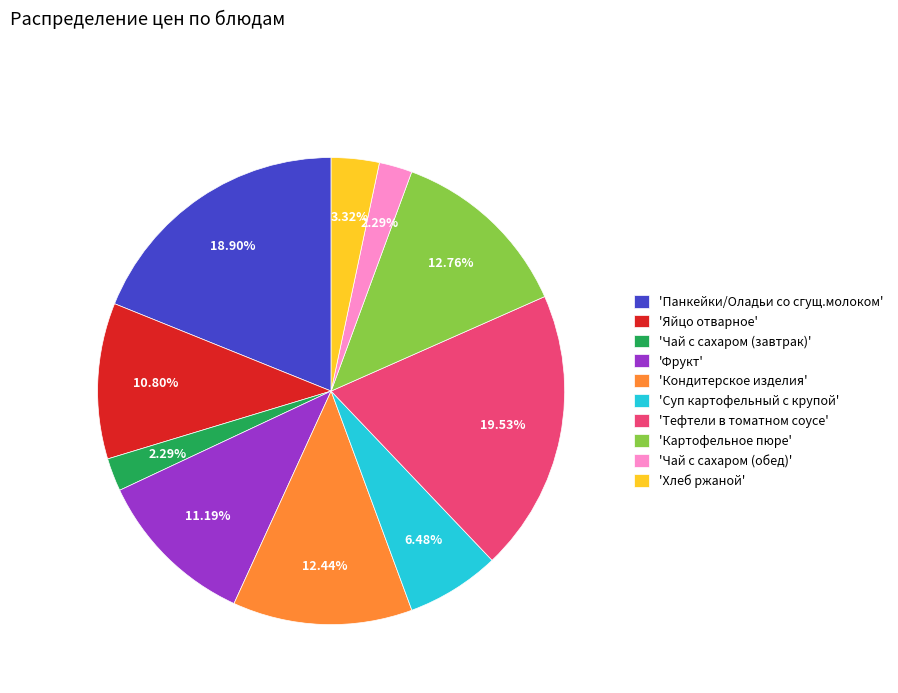

What is the ratio of the value at 'Картофельное пюре' to the value at 'Хлеб ржаной'?

3.8